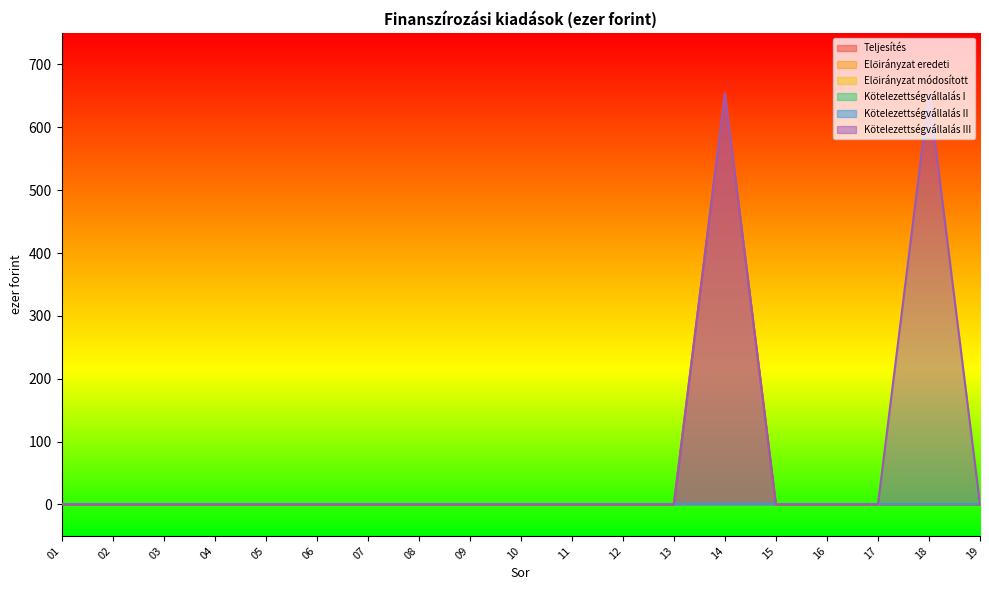

Which series has the widest spread of values?

Teljesítés